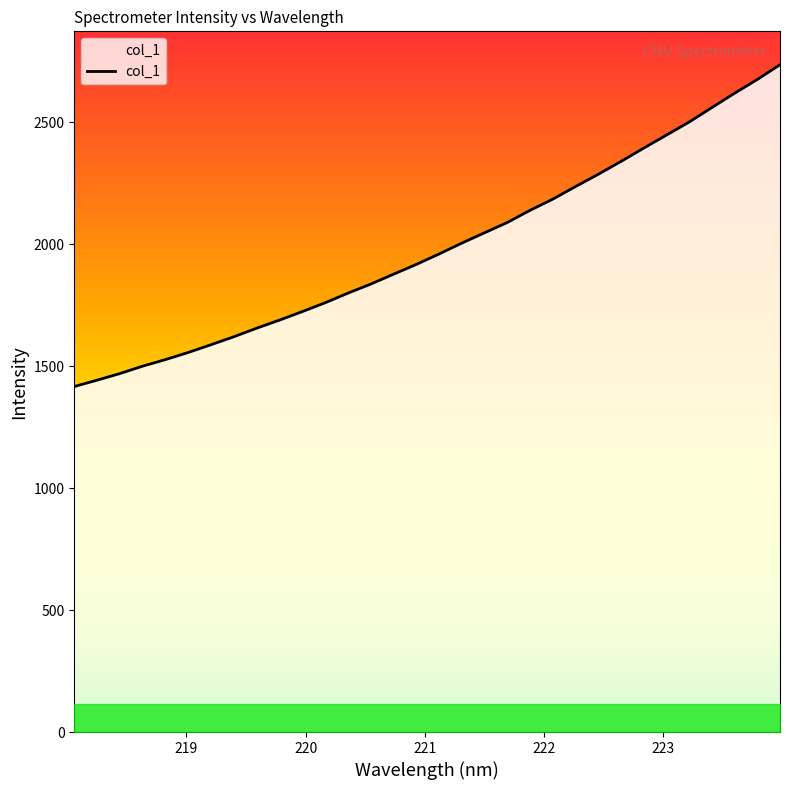

Is this an area chart (filled region under the line)?

No